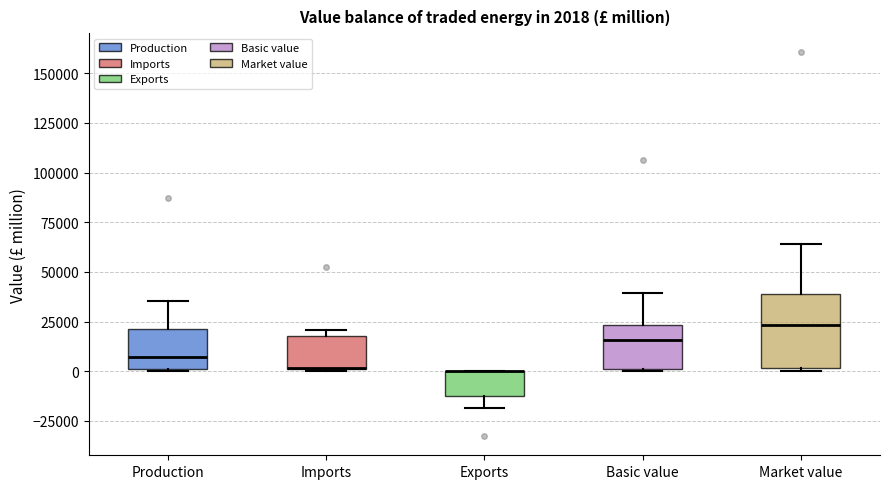

Which box is the tallest, from its lower edge to its upper edge?

Market value